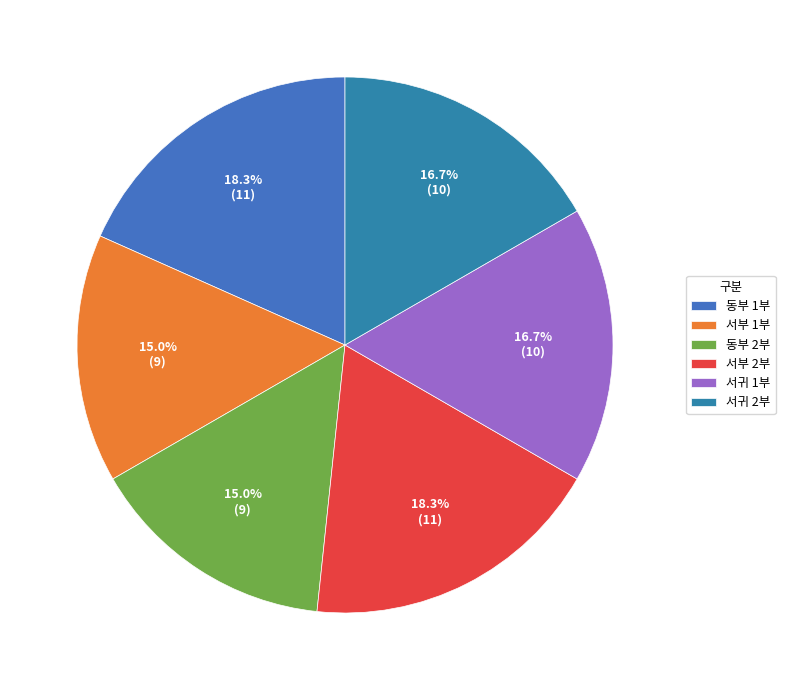

Is it true that 서귀 1부 is 29% of the pie?

False